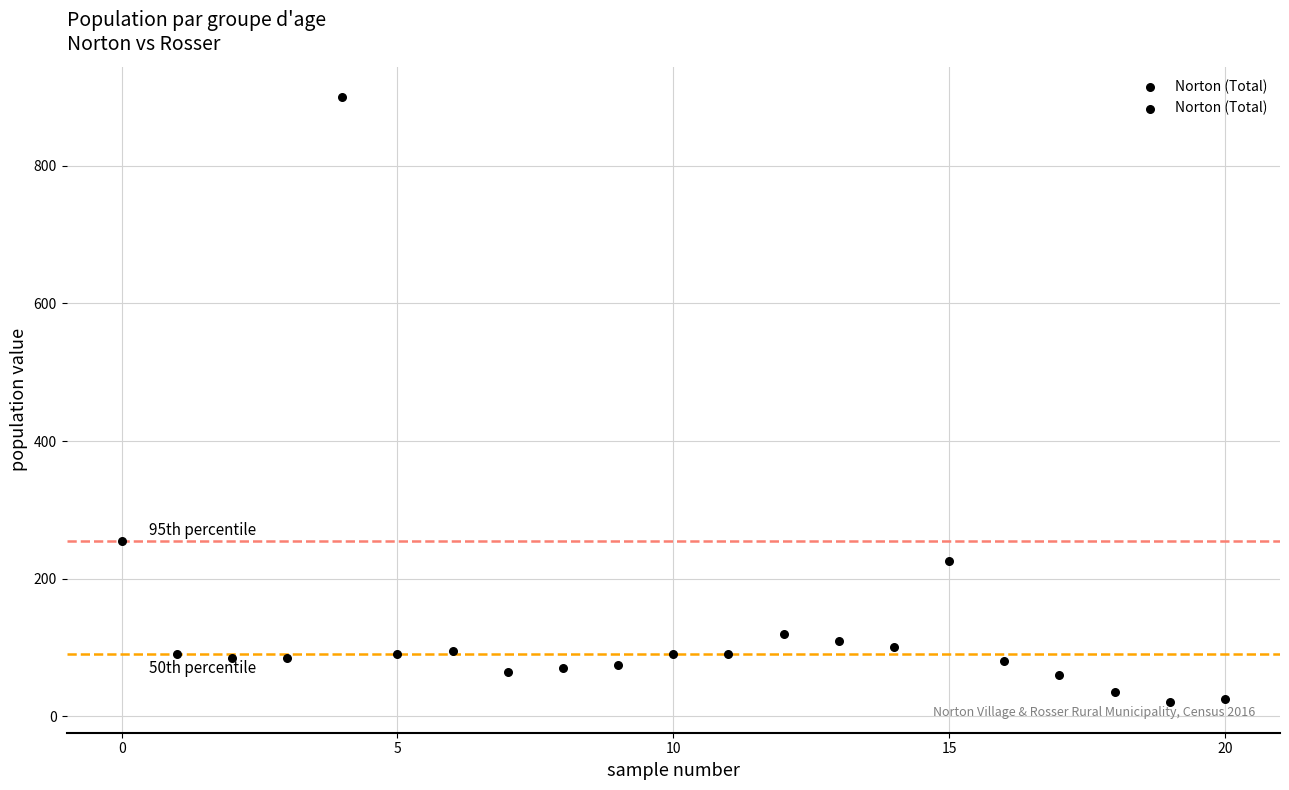

What Y value in the scatter plot is closest to 460?

255